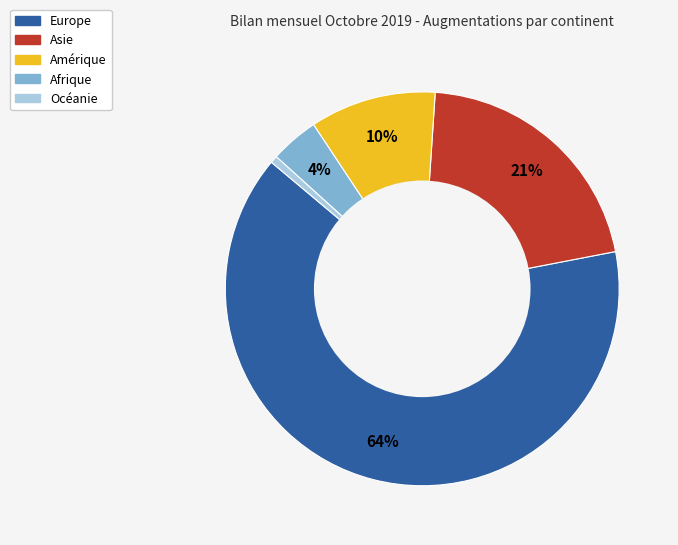

What is the smallest slice in the pie chart?

Océanie